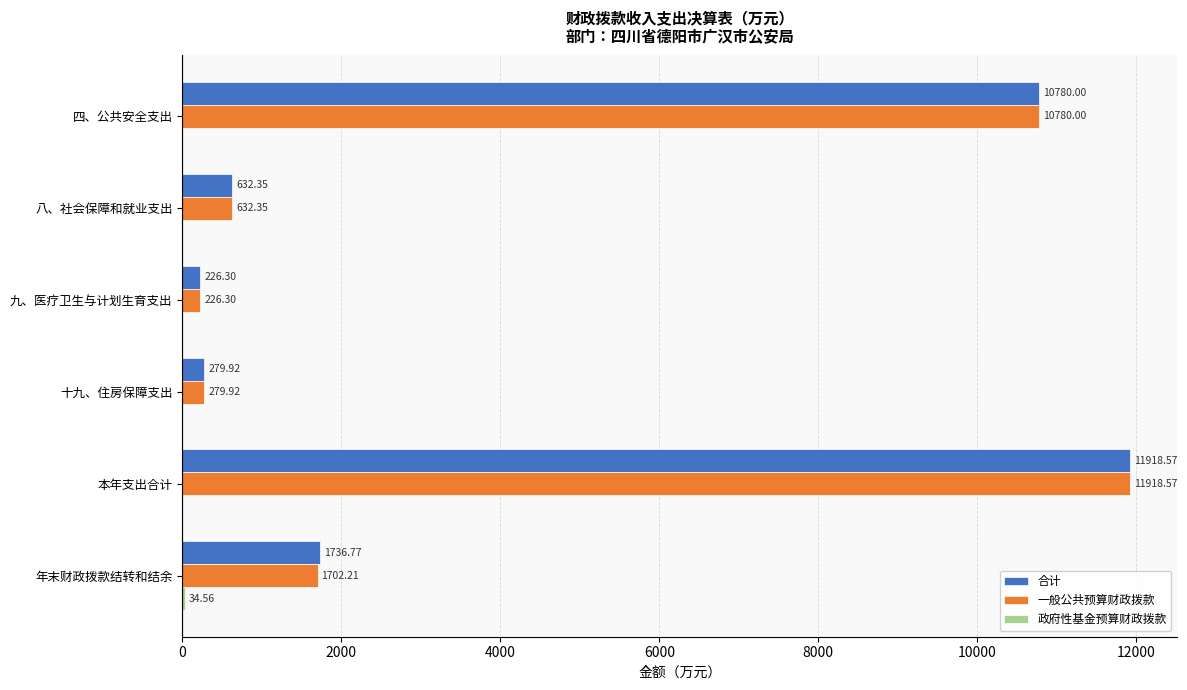

What is the total value across all series at 八、社会保障和就业支出?

1264.7